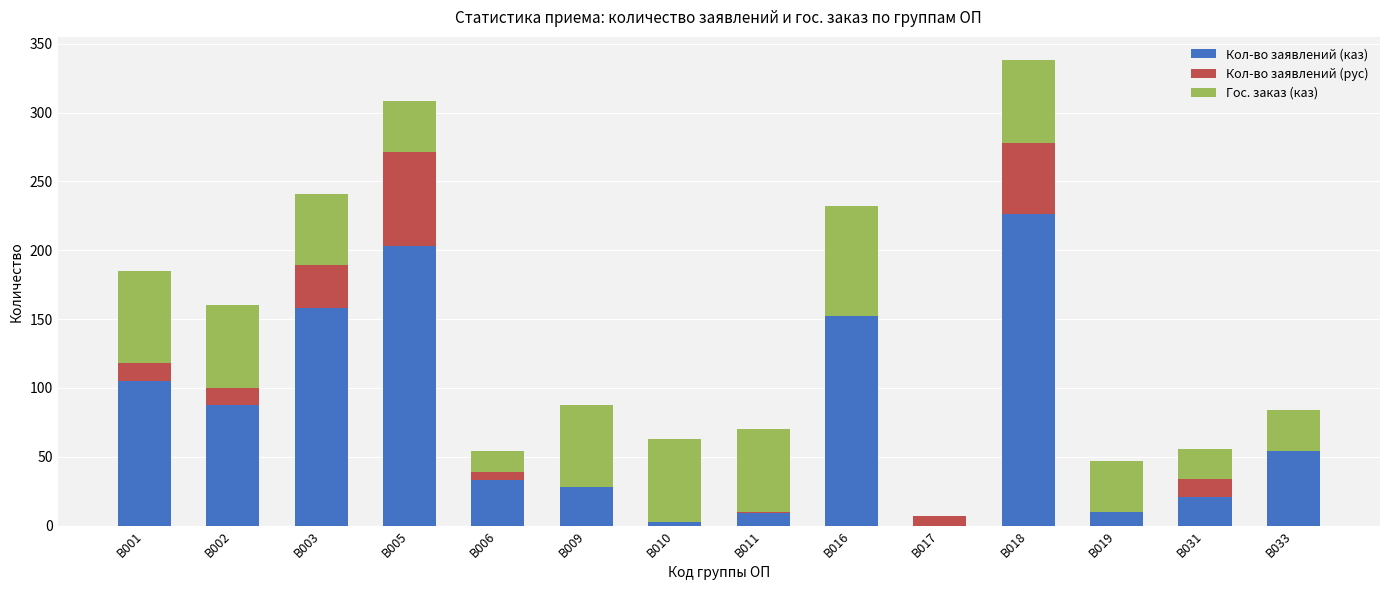

Are the bars horizontal?

No